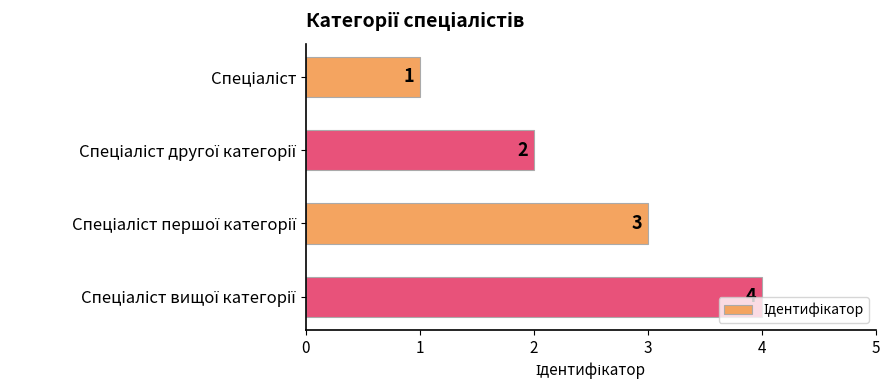

What is the difference between the maximum and minimum values?

3